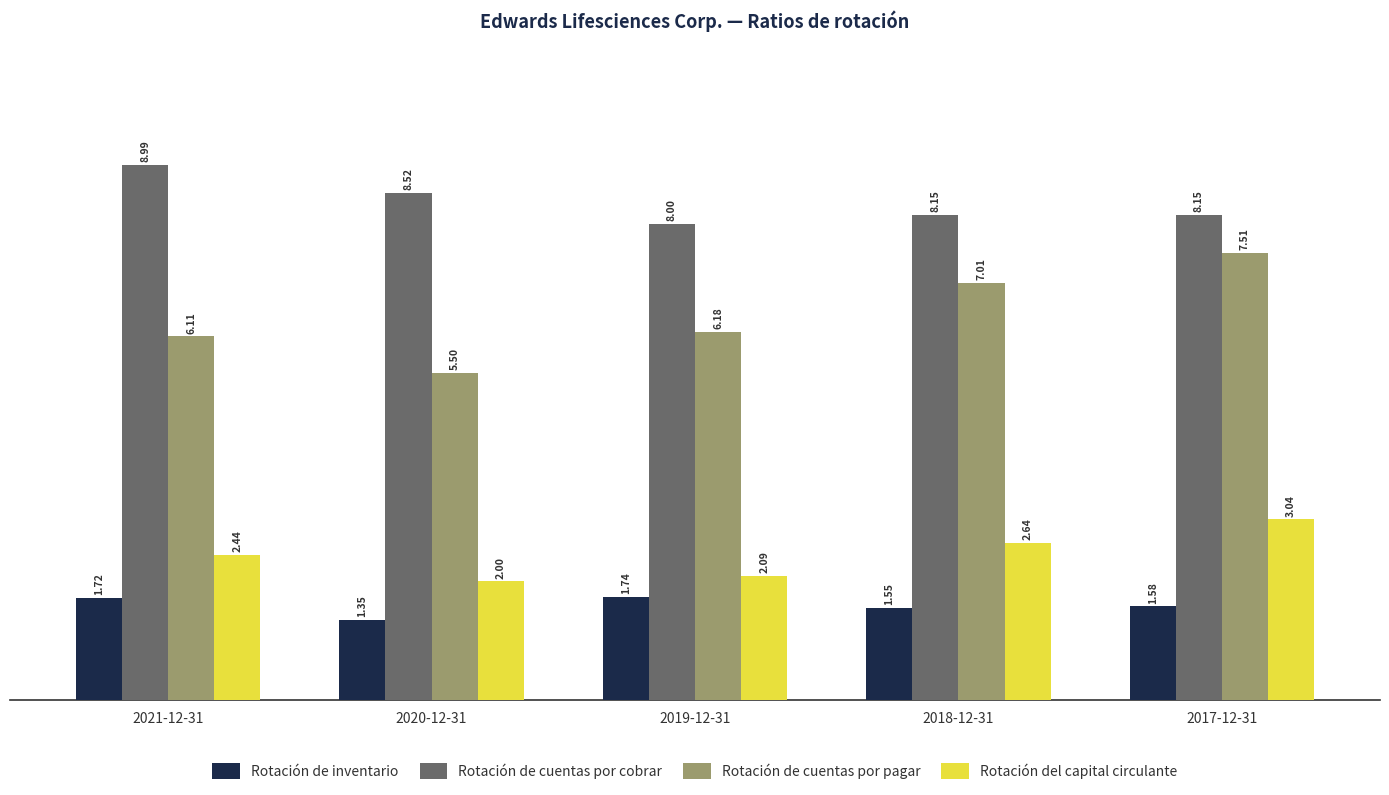

Which category has the highest value across all series?

2021-12-31